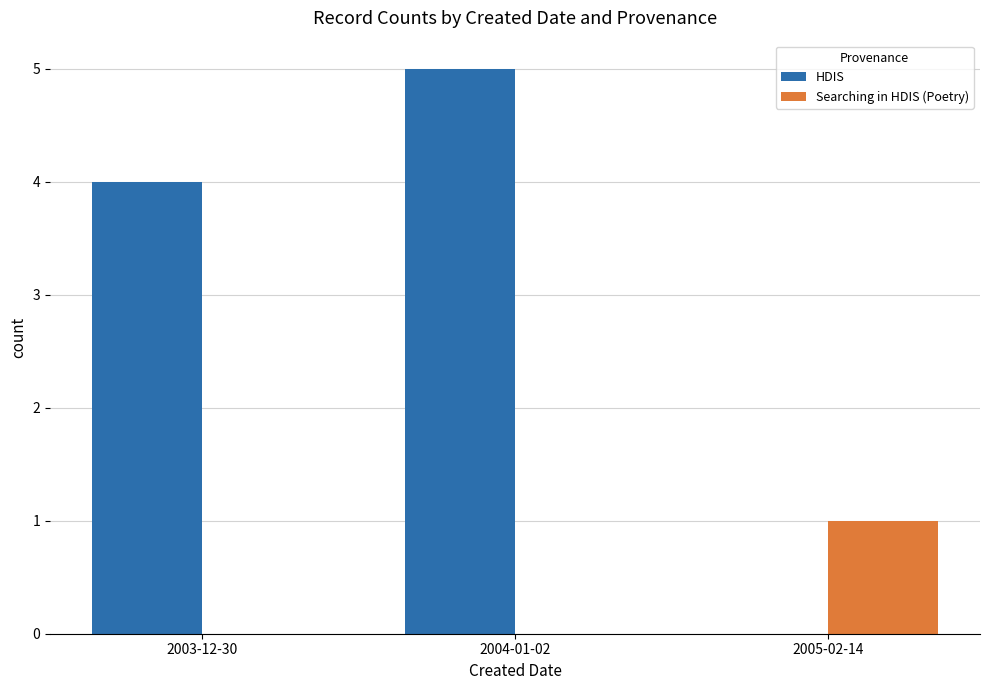

What is the total value across all series at 2003-12-30?

4